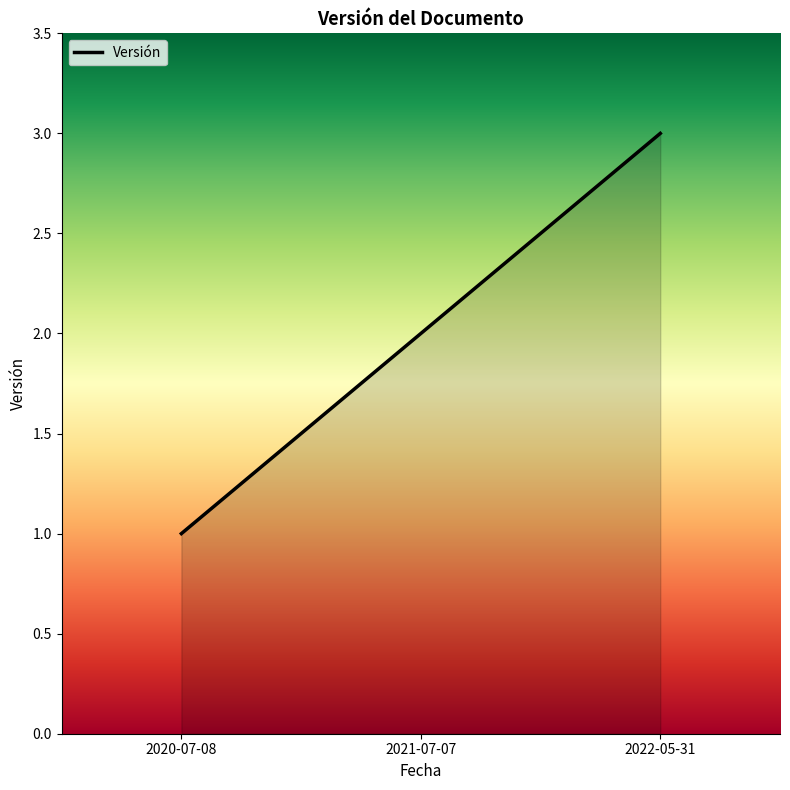

Which category has the lowest value across all series?

2020-07-08